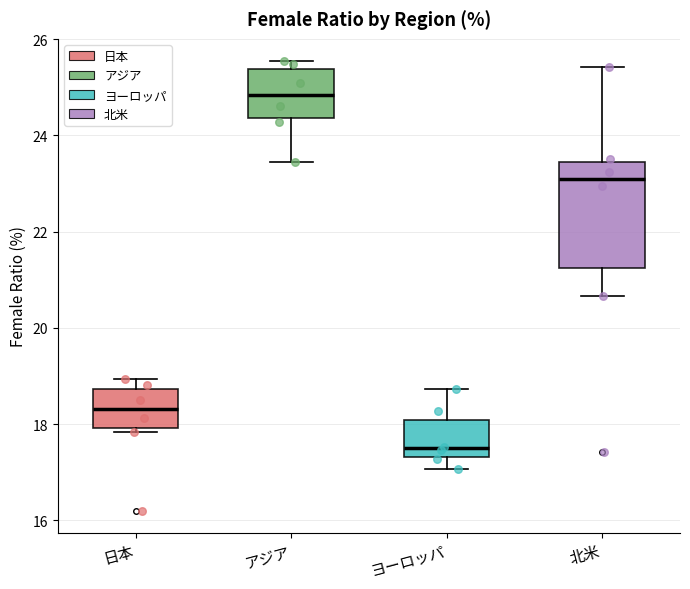

Which box has the highest median line?

アジア